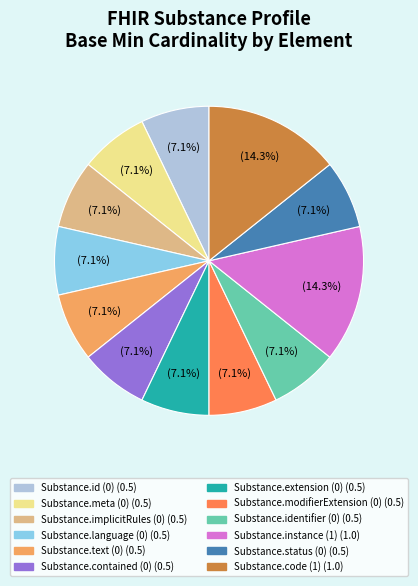

Is there a majority slice in this chart?

No